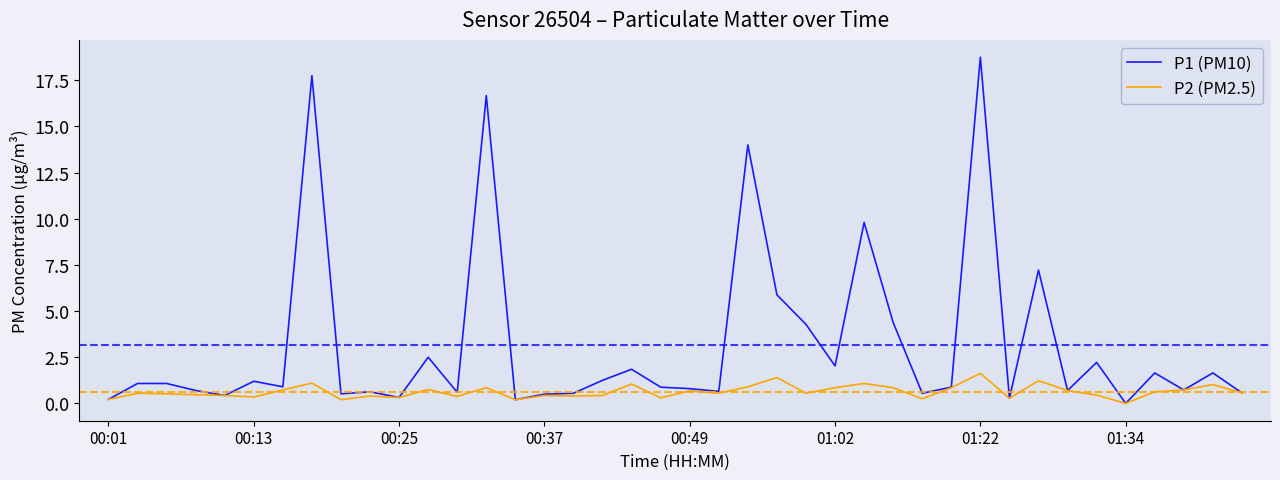

How many positive values does the P2 (PM2.5) series have?

39